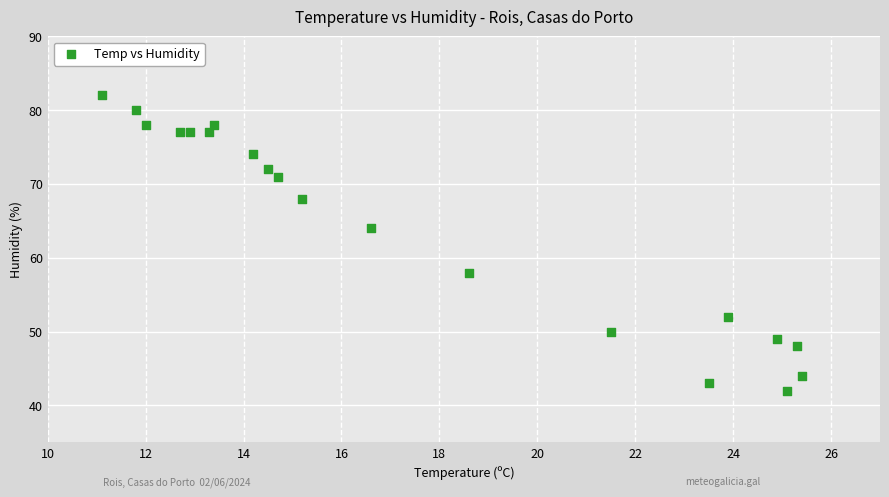

What Y value in the scatter plot is closest to 62?

64